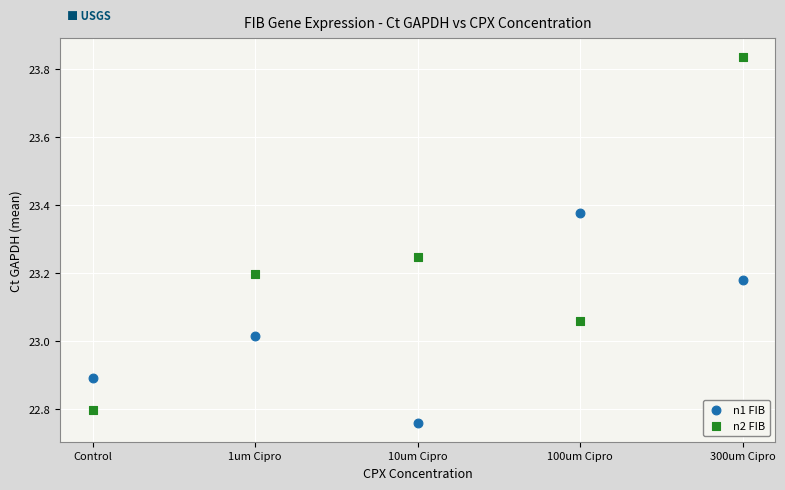

Which series has the widest spread of Y values?

n2 FIB